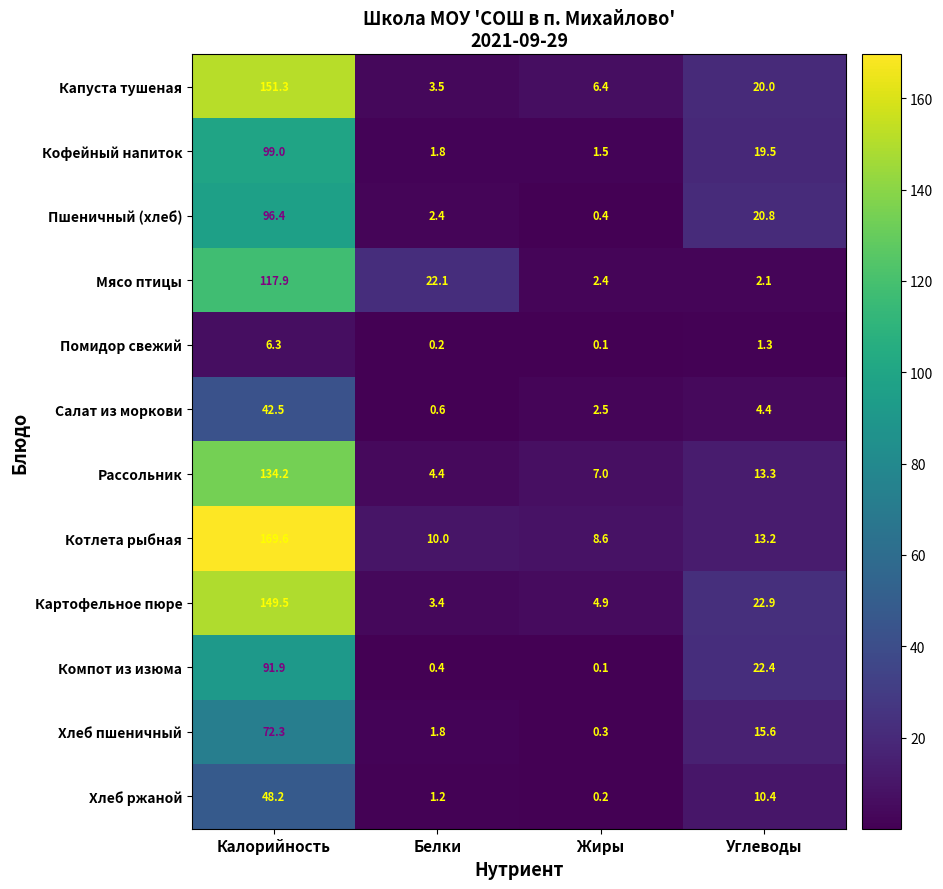

The value of Капуста тушеная at Жиры is 6.4. True or false?

True